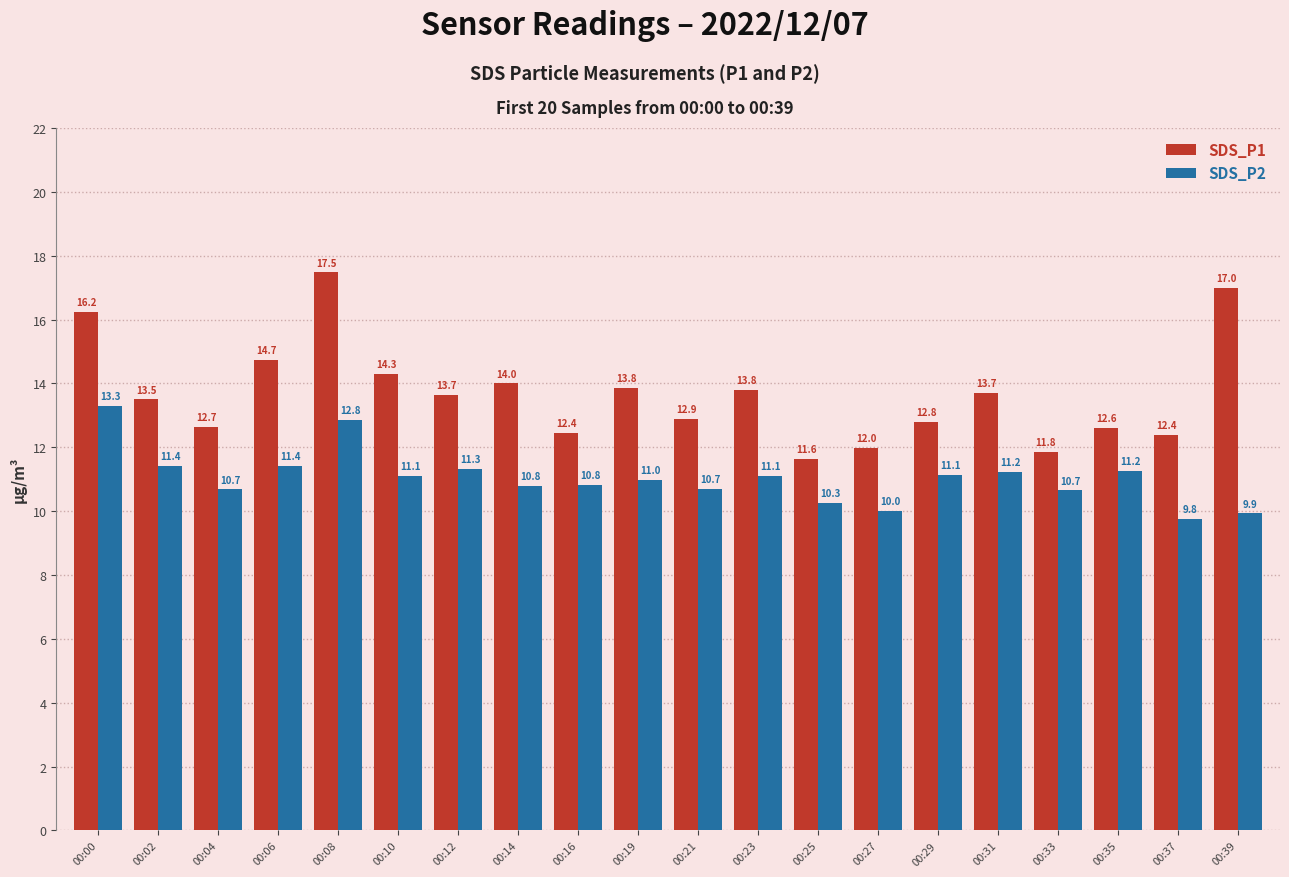

What is the value of the SDS_P1 bar at the 11th from the left?

12.9